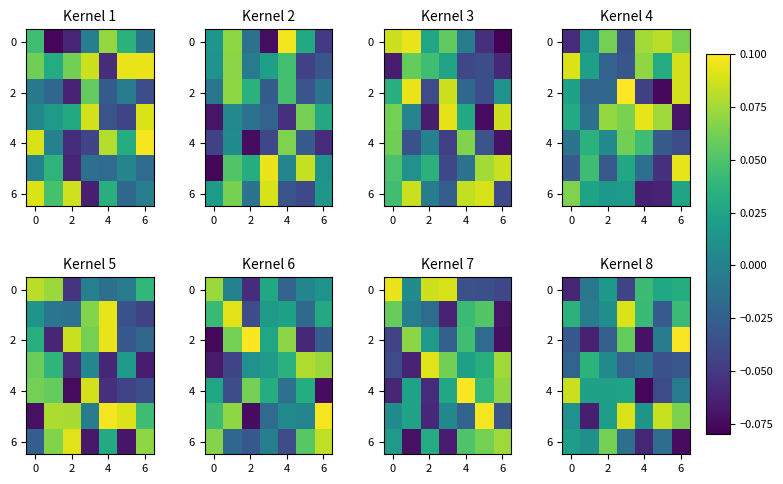

Which label corresponds to the largest value in the chart?

6